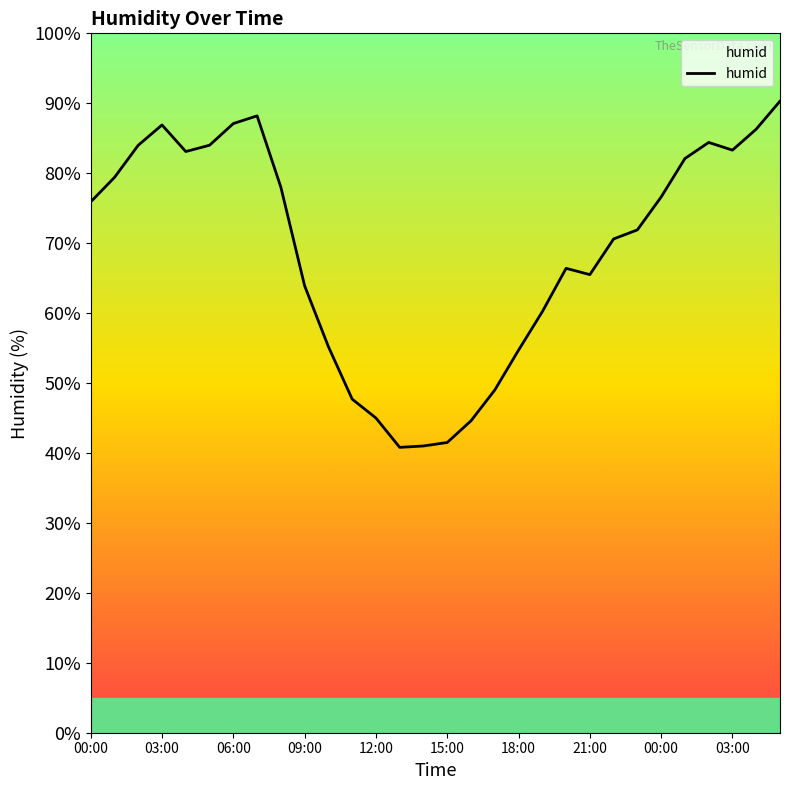

What is the difference between the maximum and minimum values?

49.5